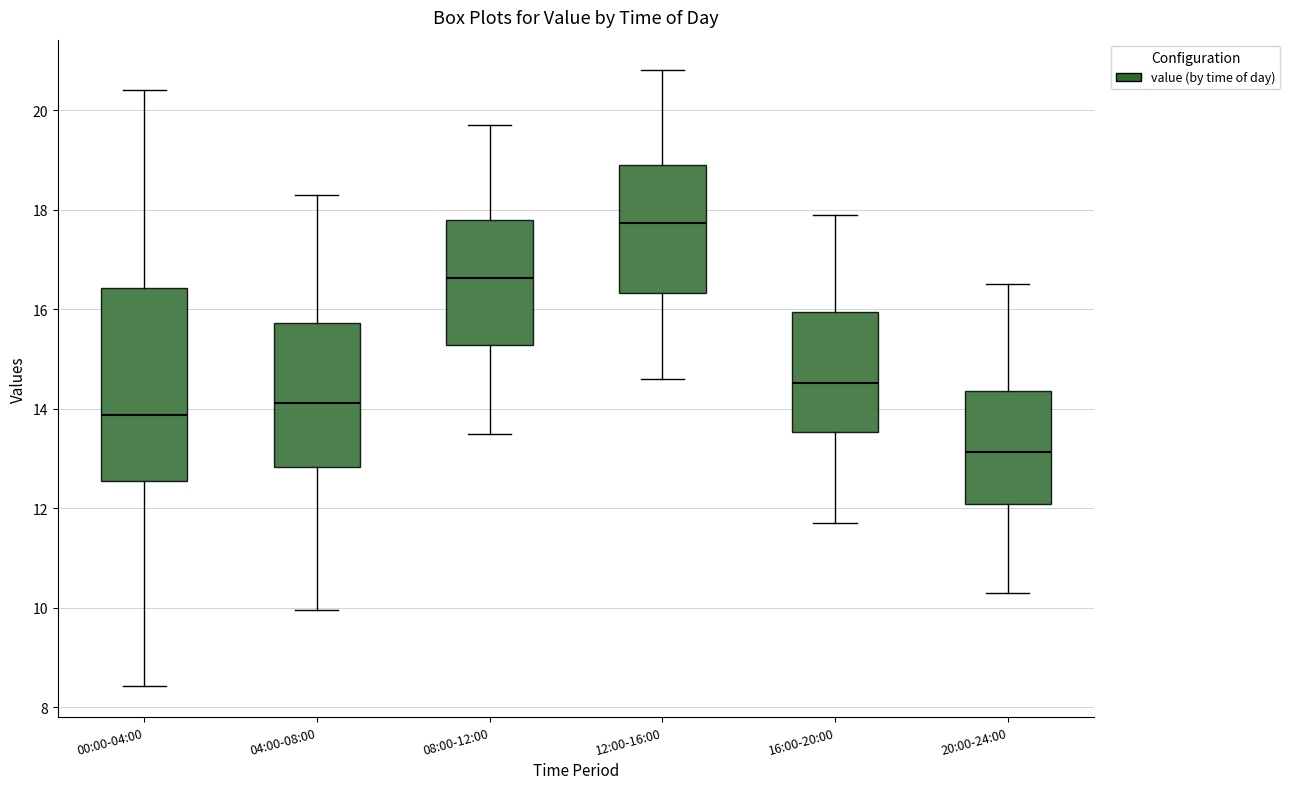

Comparing the boxes themselves (not the whiskers), which one is the tallest?

00:00-04:00